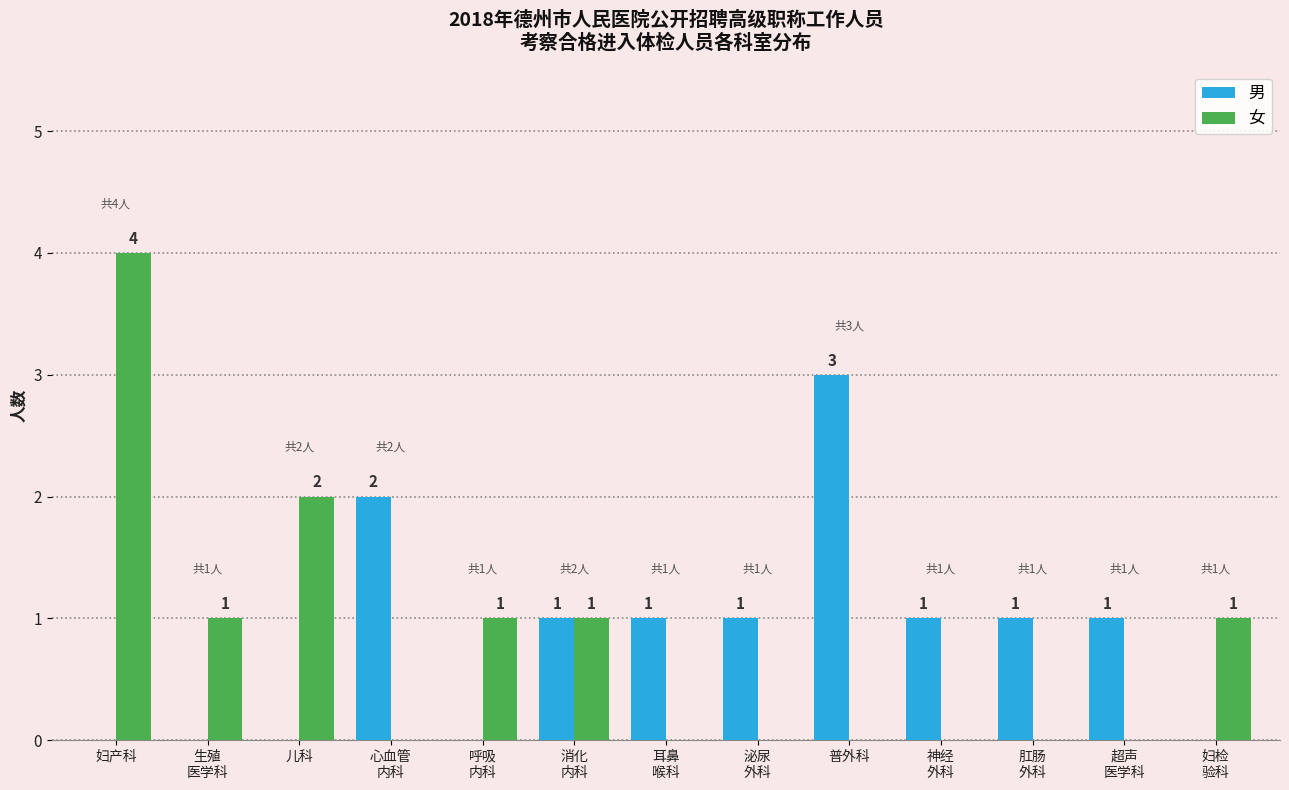

At which category is the sum across all series the highest?

妇产科